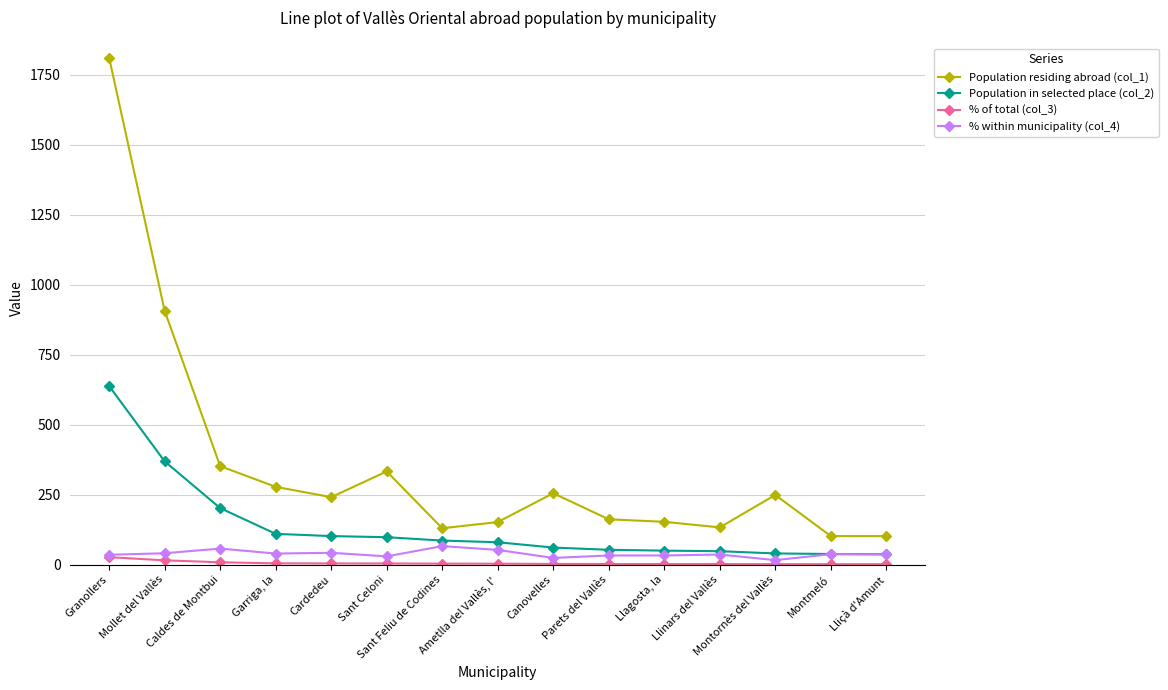

What is the average value of the % of total (col_3) series?

5.6